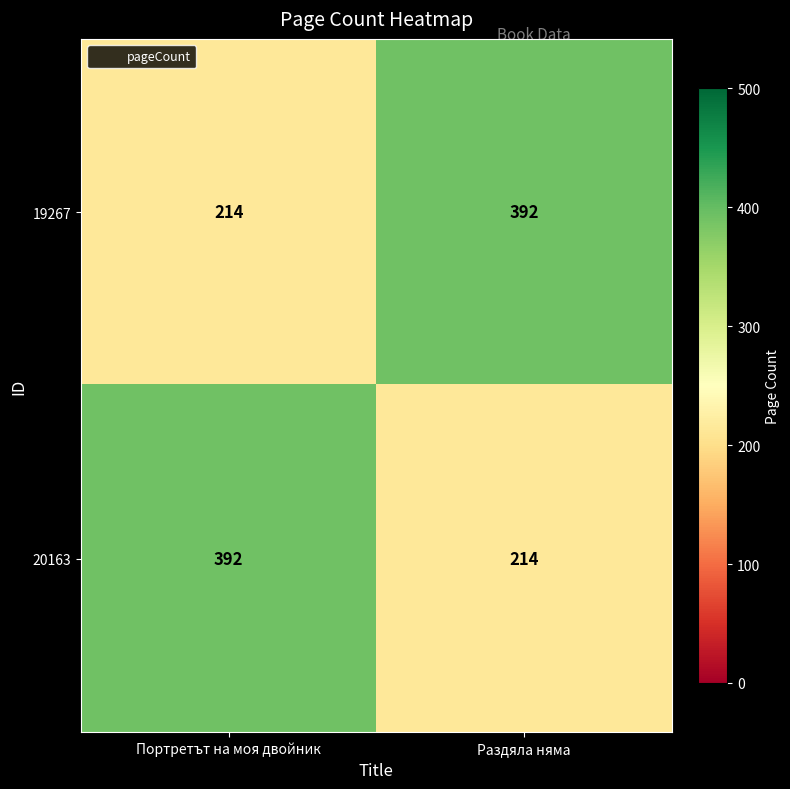

Is it true that 19267 equals 377 at Портретът на моя двойник?

False